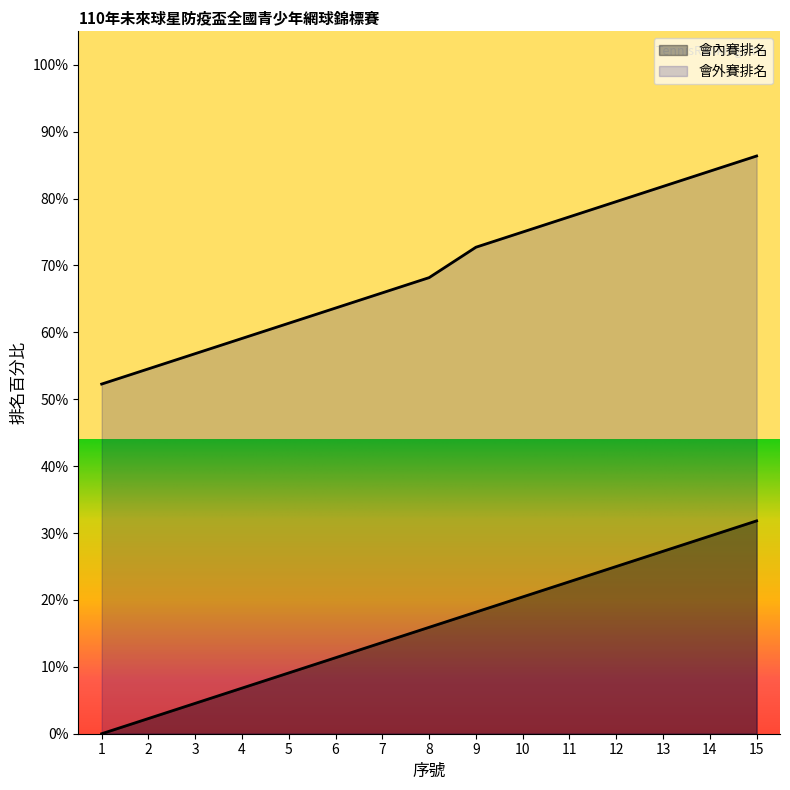

At which category is the sum across all series the highest?

15